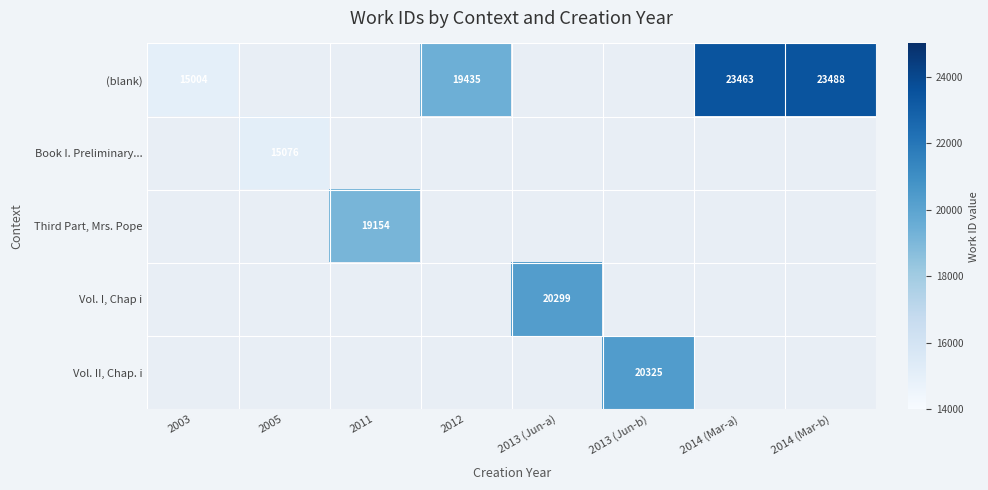

Is it true that (blank) equals 19435 at 2012?

True